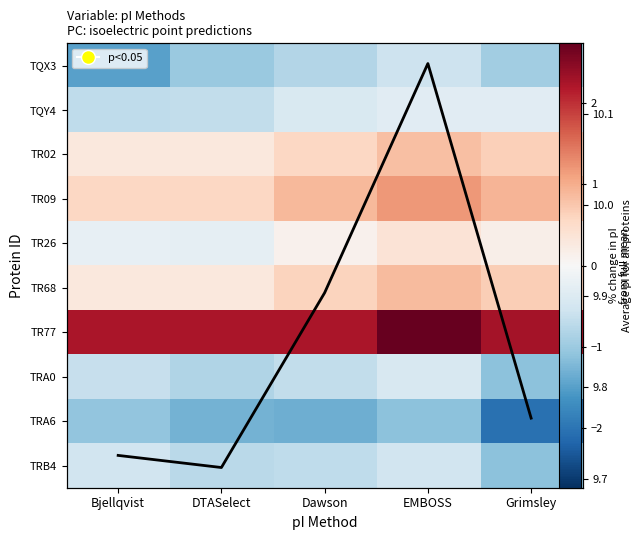

Rank the categories by TR68 value from highest to lowest.

EMBOSS, Grimsley, Dawson, Bjellqvist, DTASelect